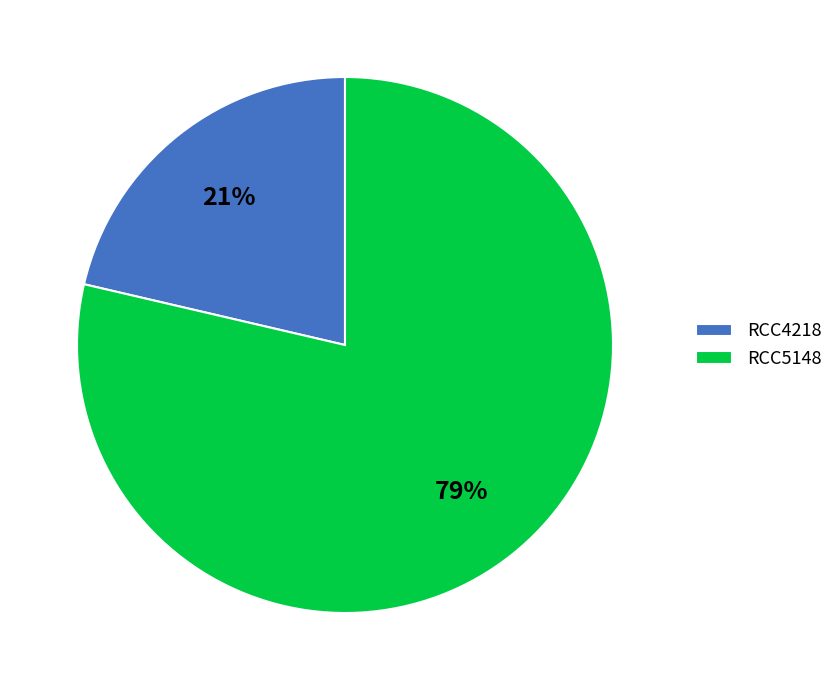

To the nearest percent, what is the average slice percentage?

50%